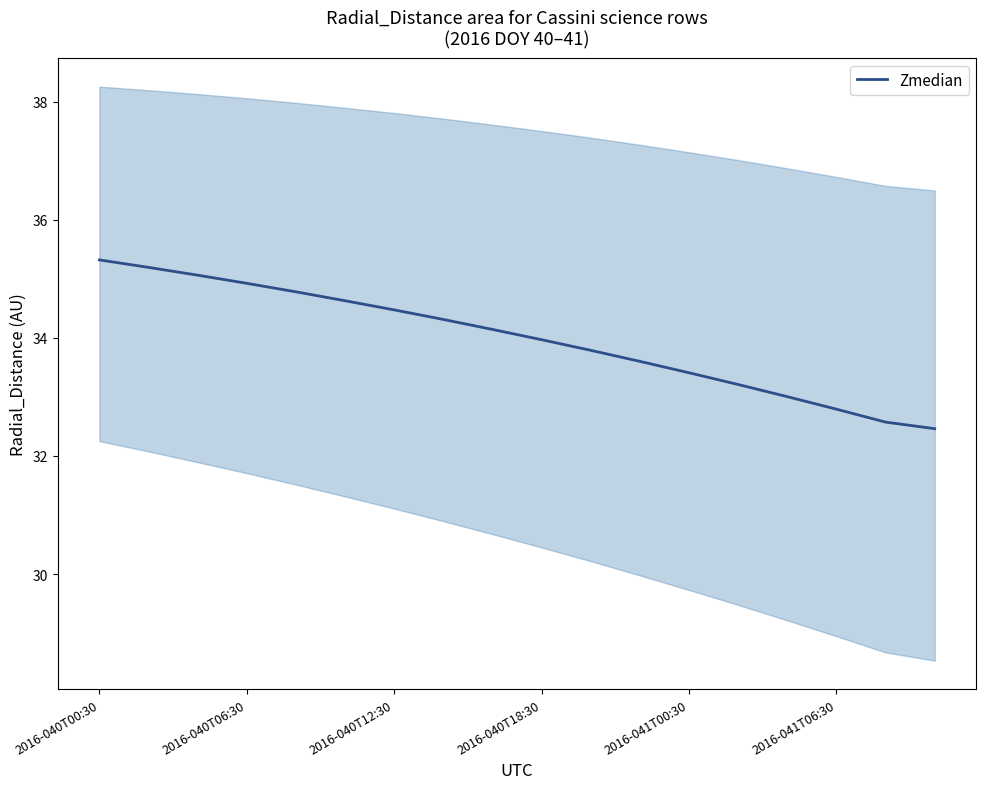

How many lines are shown in the chart?

1